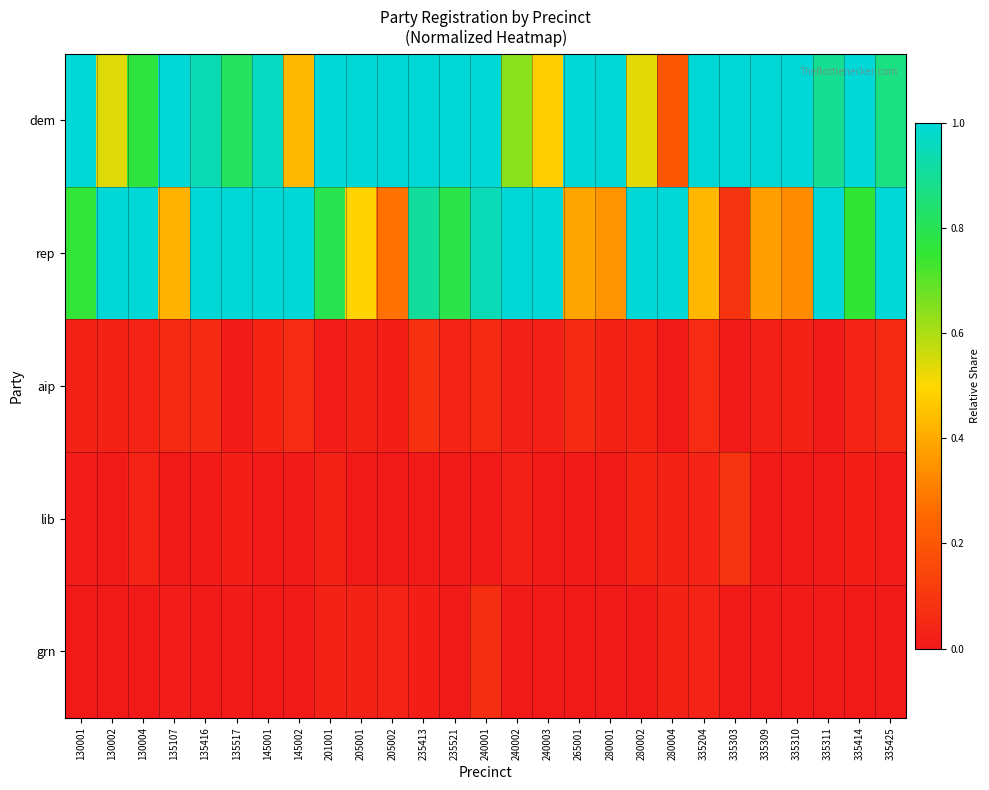

Rank the series at 205001 from highest to lowest value.

dem, rep, aip, grn, lib